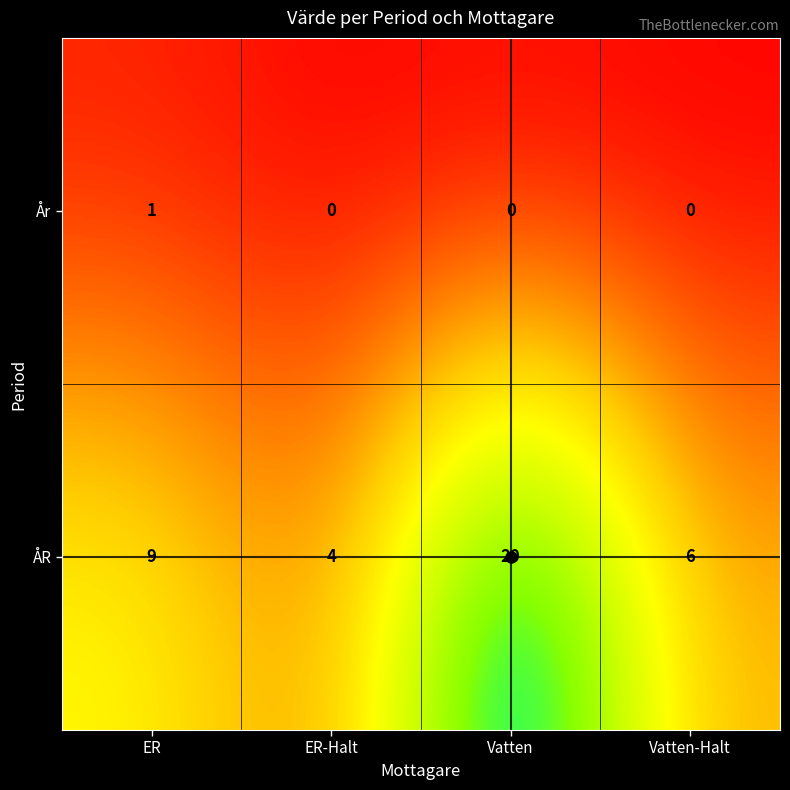

Between Vatten and Vatten-Halt, which series saw the biggest shift?

ÅR